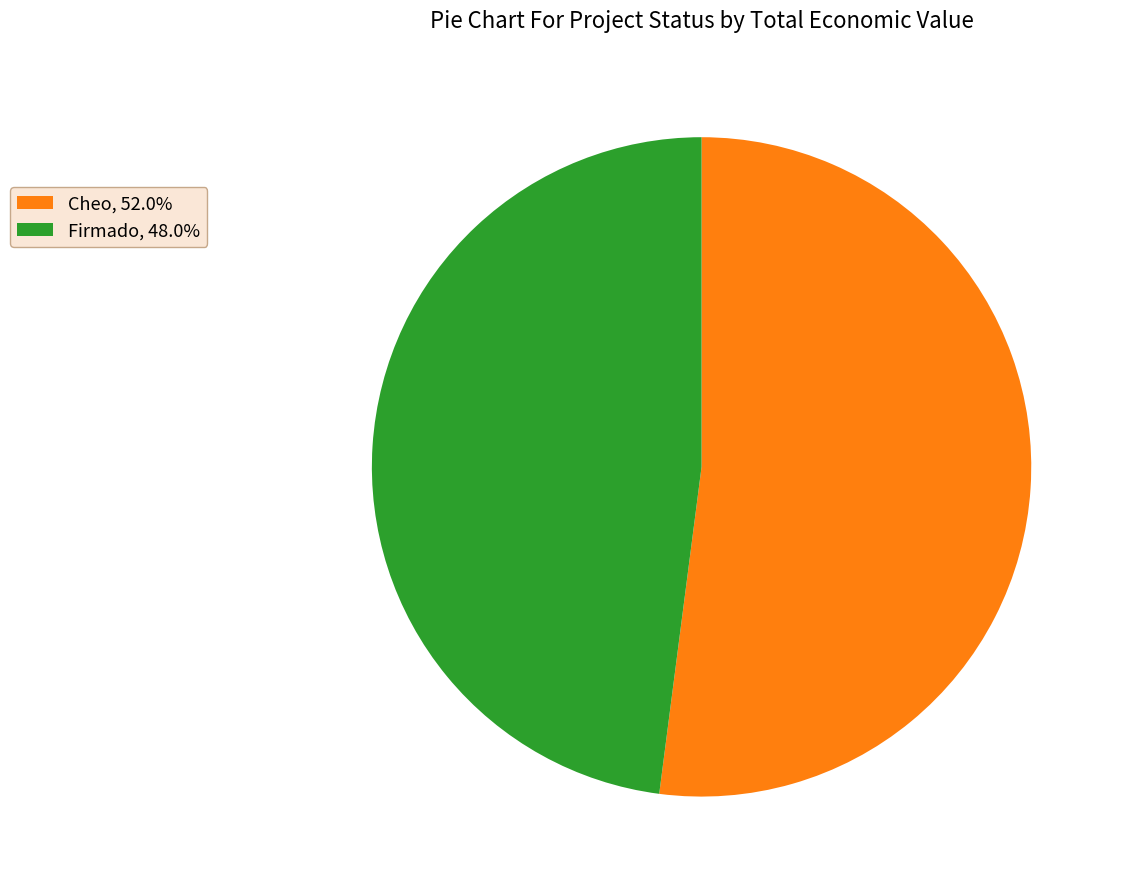

Do Cheo, 52.0% and Firmado, 48.0% together represent more than half of the pie?

Yes